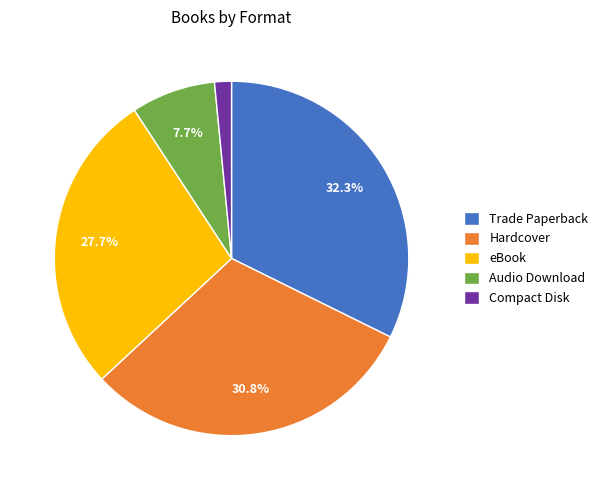

To the nearest percent, what portion does eBook represent?

28%